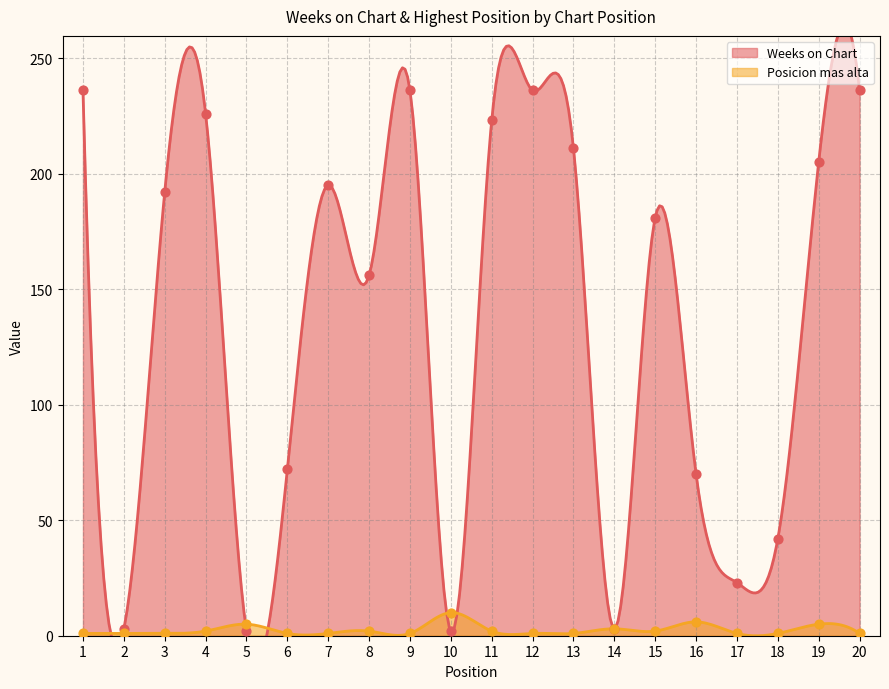

Which series contains the lowest Y value?

Posicion mas alta